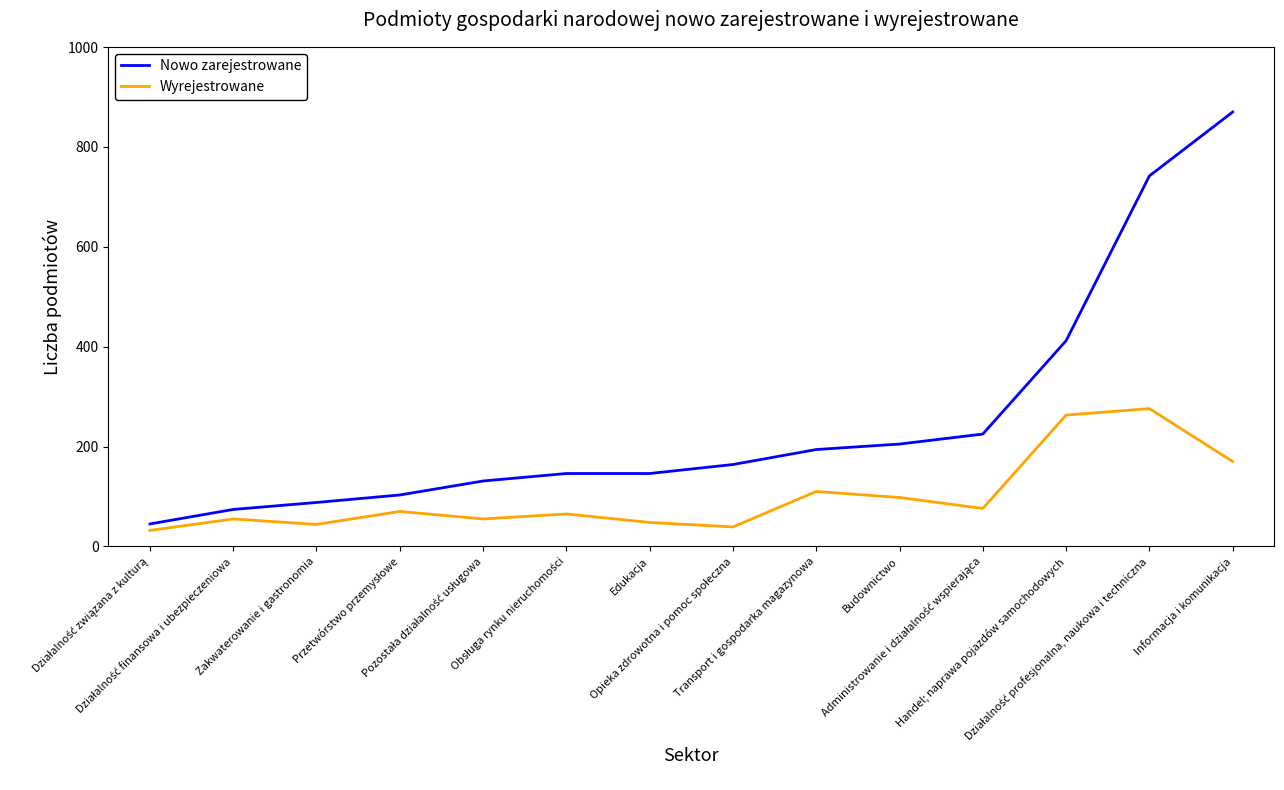

Read the Nowo zarejestrowane value at Budownictwo.

205